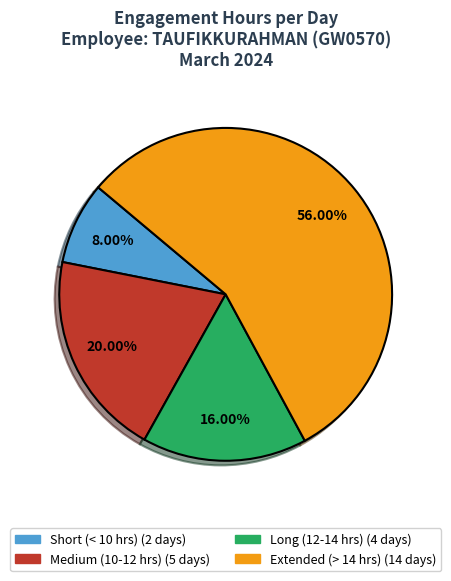

Is there any slice that represents more than half of the pie?

Yes